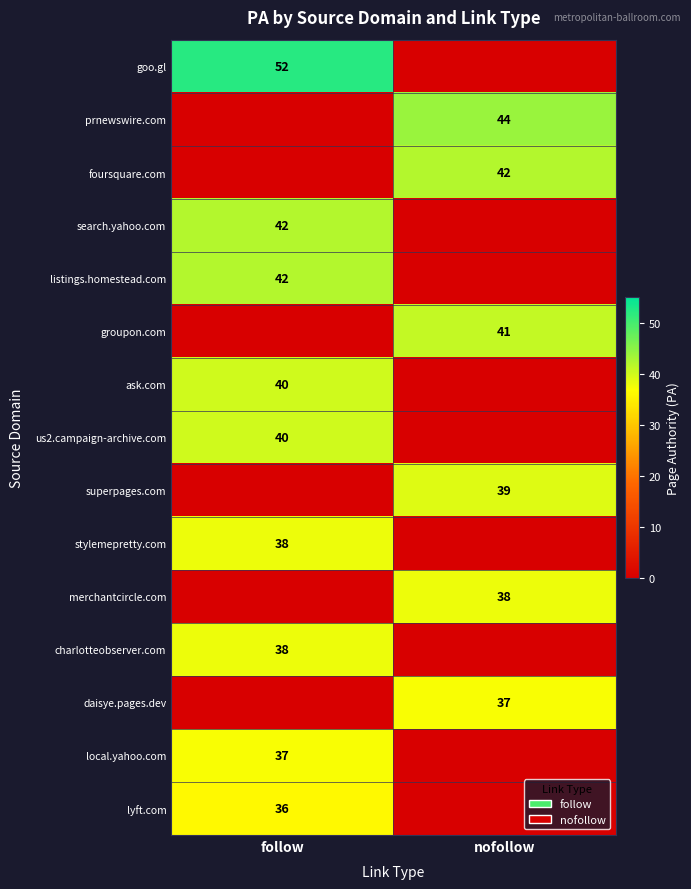

Is it true that prnewswire.com equals 69 at nofollow?

False